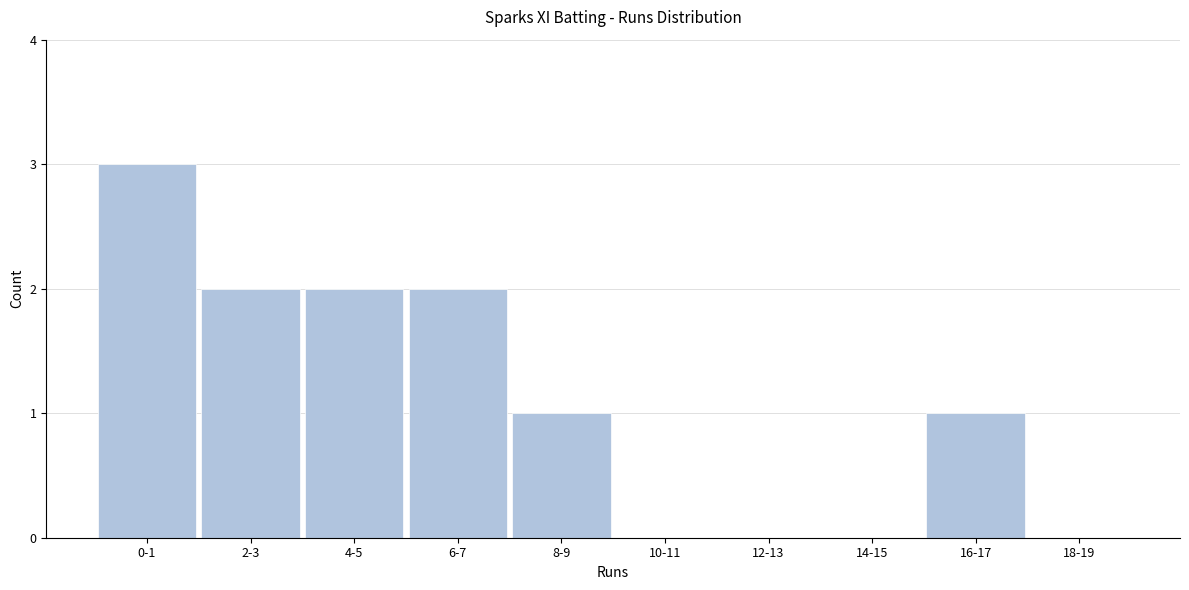

Reading left to right, list all the values displayed in this chart.

0-1=3	2-3=2	4-5=2	6-7=2	8-9=1	10-11=0	12-13=0	14-15=0	16-17=1	18-19=0